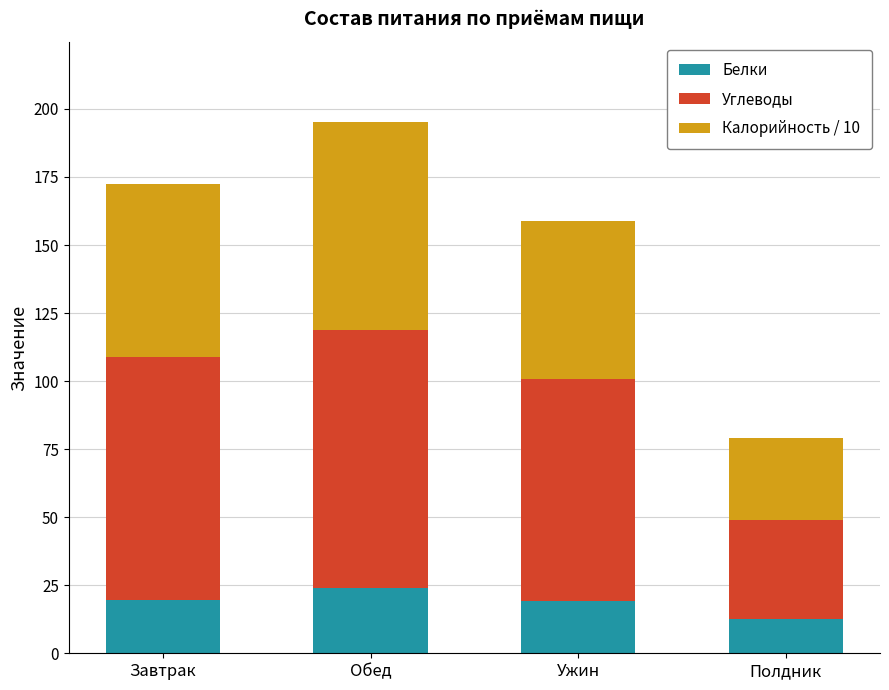

What is the highest value of the Белки series?

23.8